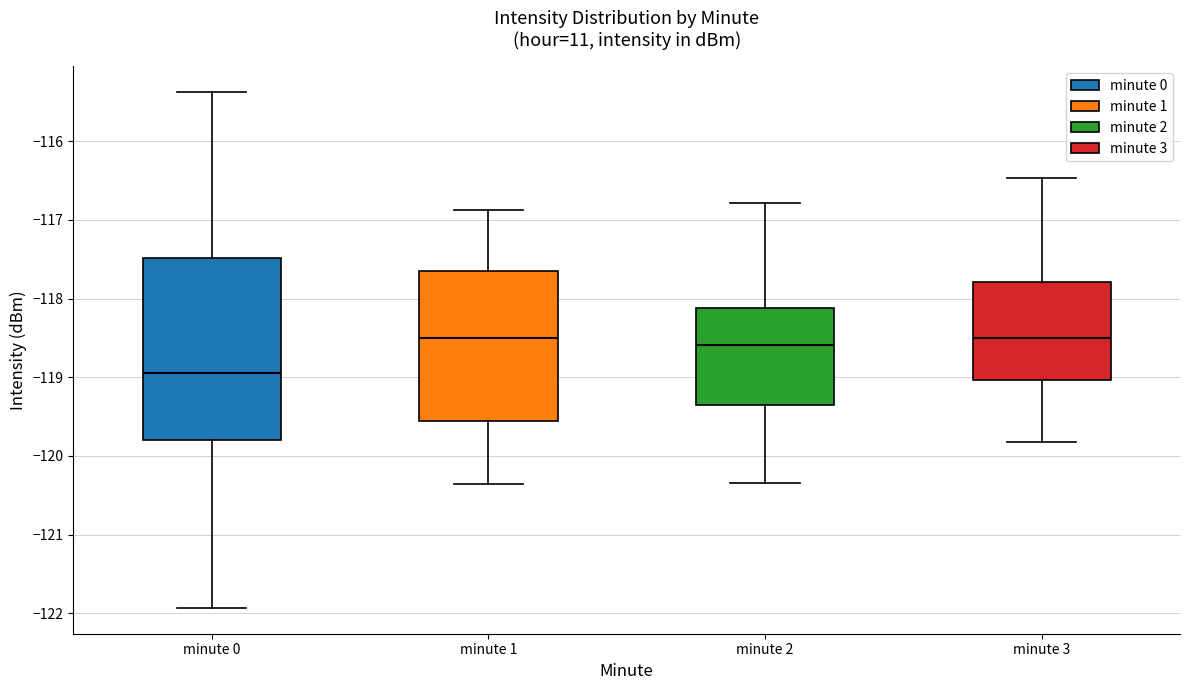

Reading left to right, transcribe this box plot: for each box, give where its median line is, the range the box spans, and where its two whiskers end, as read against the y-axis. The values are not printed on the chart, so give them approximately, as read against the axis.

minute 0: median -119.0, box -119.8 to -117.5, whiskers -121.9 to -115.4
minute 1: median -118.5, box -119.6 to -117.6, whiskers -120.4 to -116.9
minute 2: median -118.6, box -119.3 to -118.1, whiskers -120.3 to -116.8
minute 3: median -118.5, box -119.0 to -117.8, whiskers -119.8 to -116.5